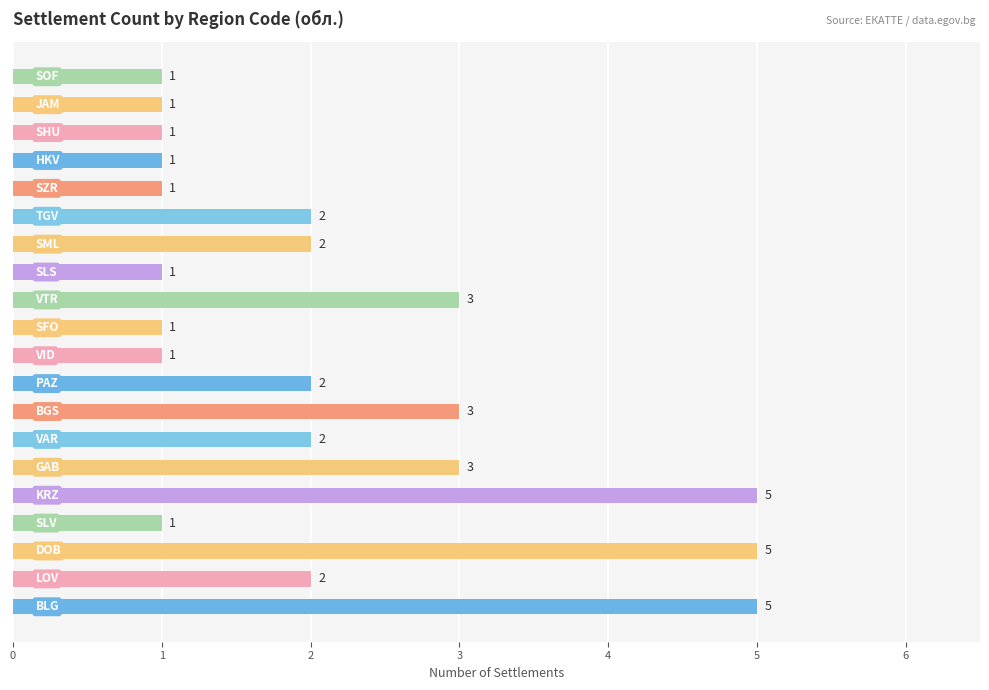

What is the difference between the maximum and minimum values?

4